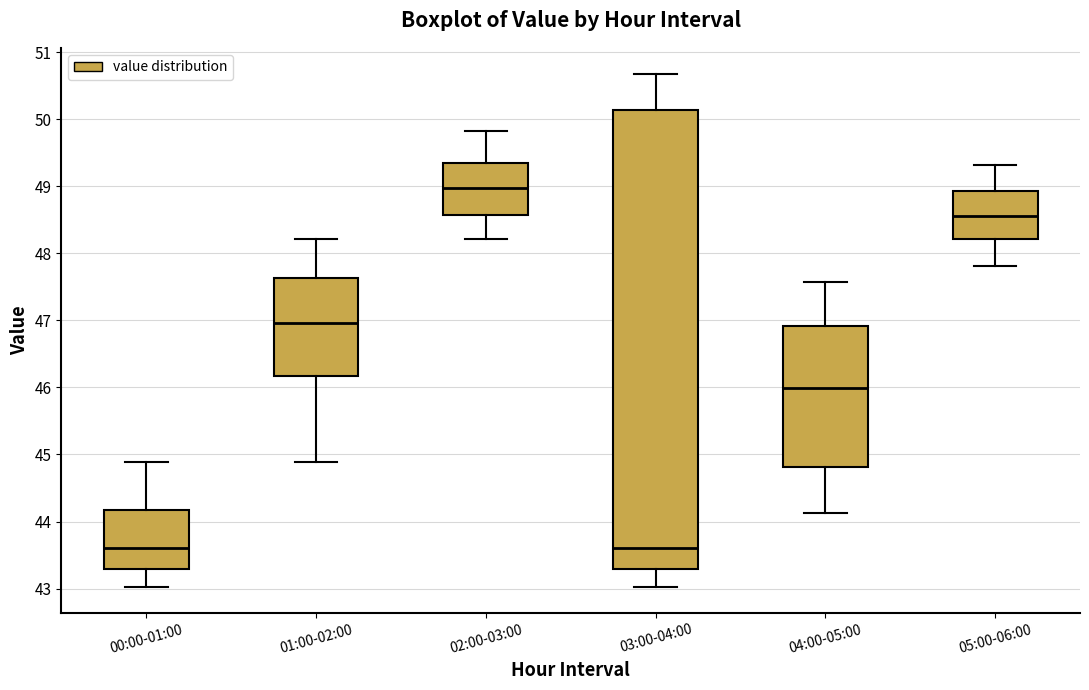

Reading left to right, transcribe this box plot: for each box, give where its median line is, the range the box spans, and where its two whiskers end, as read against the y-axis. The values are not printed on the chart, so give them approximately, as read against the axis.

00:00-01:00: median 43.6, box 43.3 to 44.2, whiskers 43.0 to 44.9
01:00-02:00: median 47.0, box 46.2 to 47.6, whiskers 44.9 to 48.2
02:00-03:00: median 49.0, box 48.6 to 49.3, whiskers 48.2 to 49.8
03:00-04:00: median 43.6, box 43.3 to 50.1, whiskers 43.0 to 50.7
04:00-05:00: median 46.0, box 44.8 to 46.9, whiskers 44.1 to 47.6
05:00-06:00: median 48.6, box 48.2 to 48.9, whiskers 47.8 to 49.3